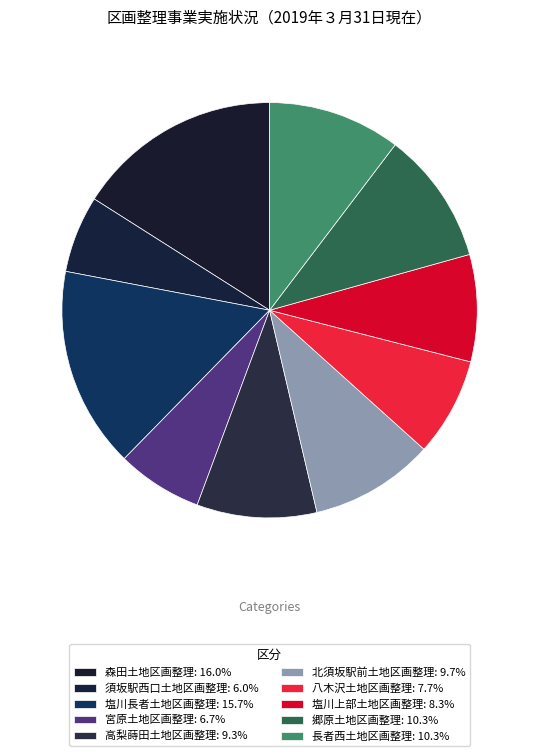

To the nearest percent, what portion does 高梨蒔田土地区画整理 represent?

9%